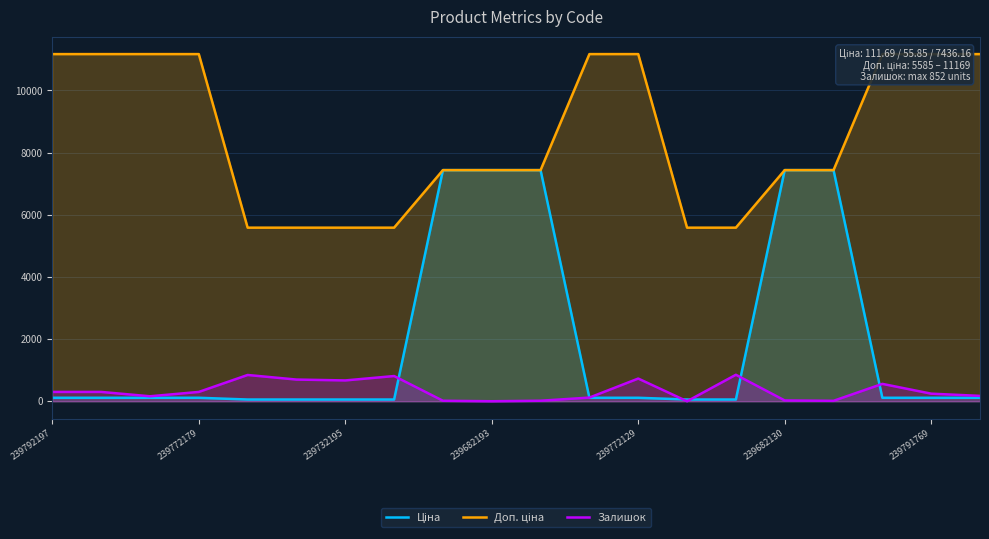

What is the difference between the highest and lowest values at 239791769?

11057.3